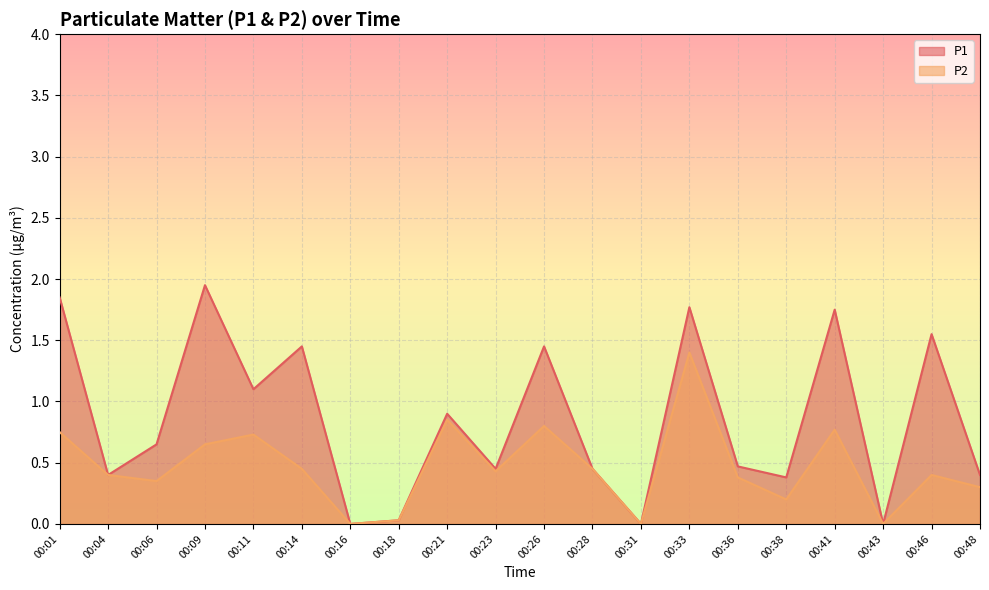

What is the sum of all P1 values?

17.0